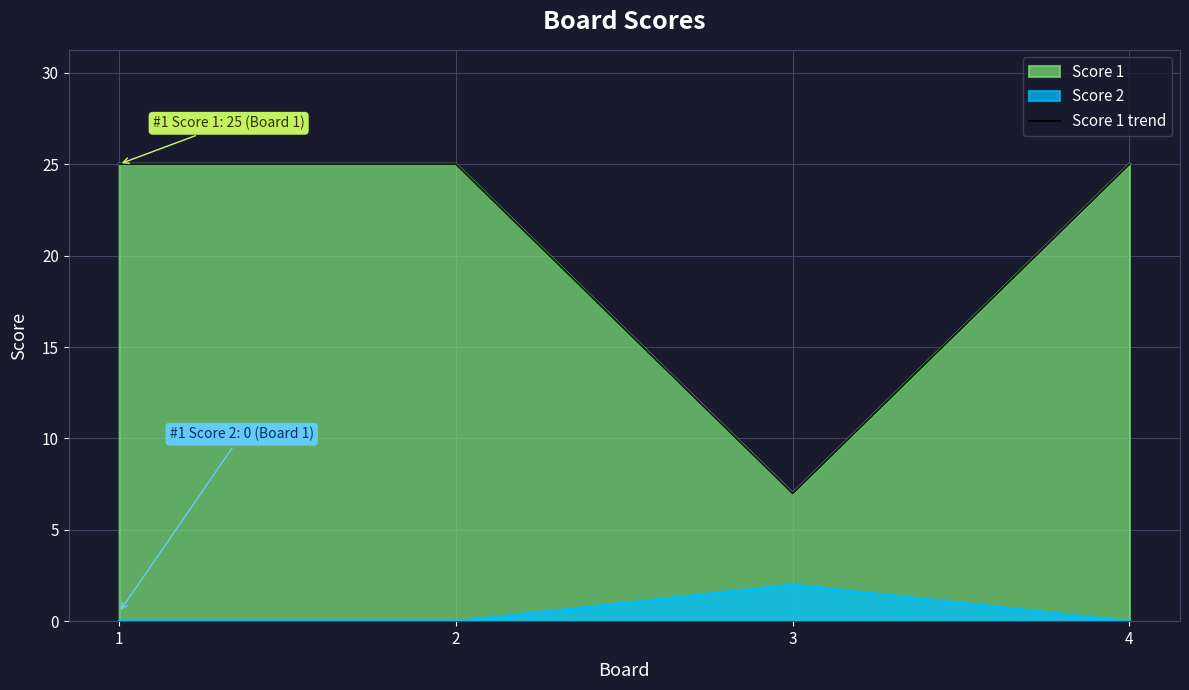

Rank the categories by value from highest to lowest.

1, 2, 4, 3